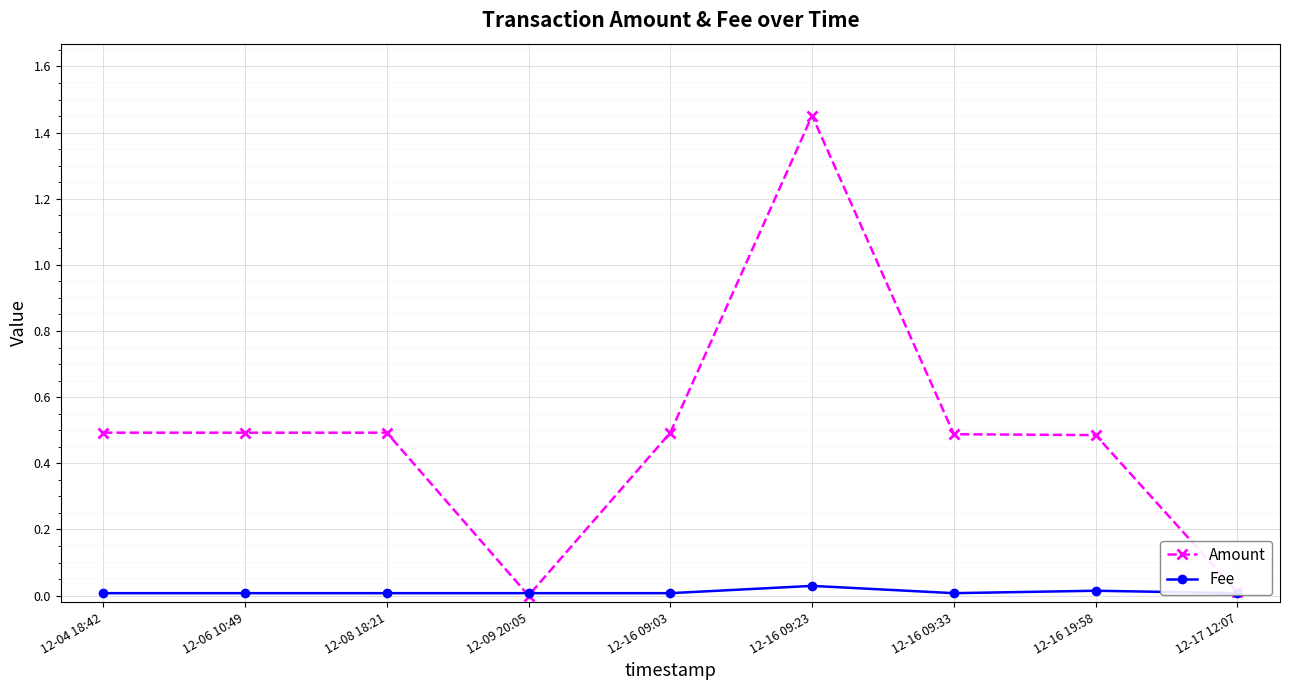

What position from the right is 12-16 09:03?

5